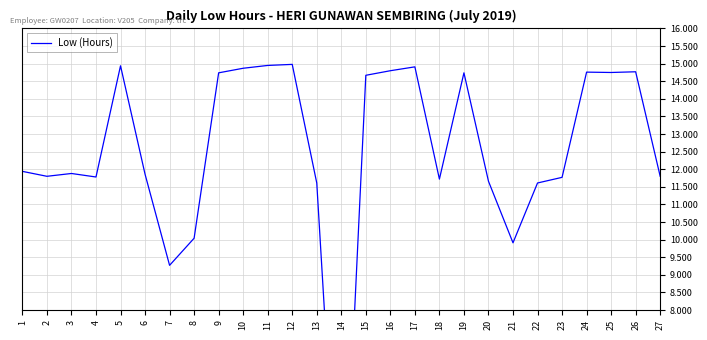

The value at 10 is 14.9. True or false?

True